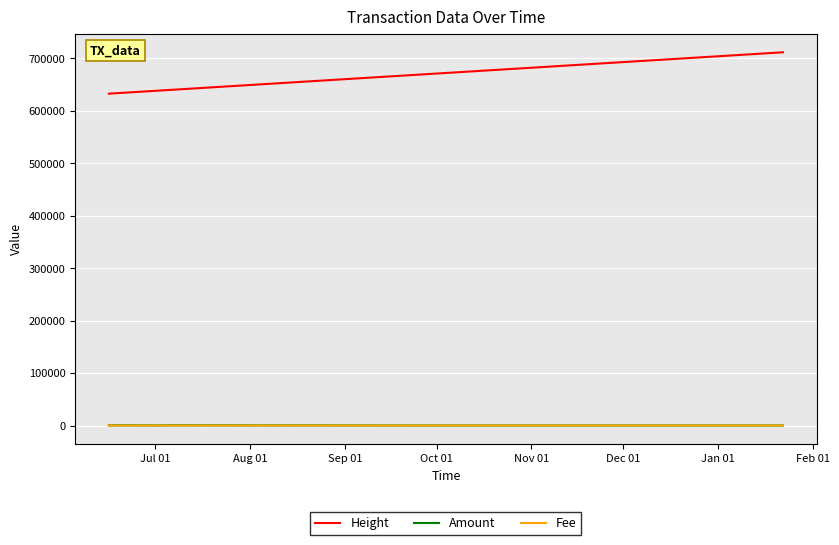

Which has a higher value, Nov 01 or Jul 01?

Nov 01